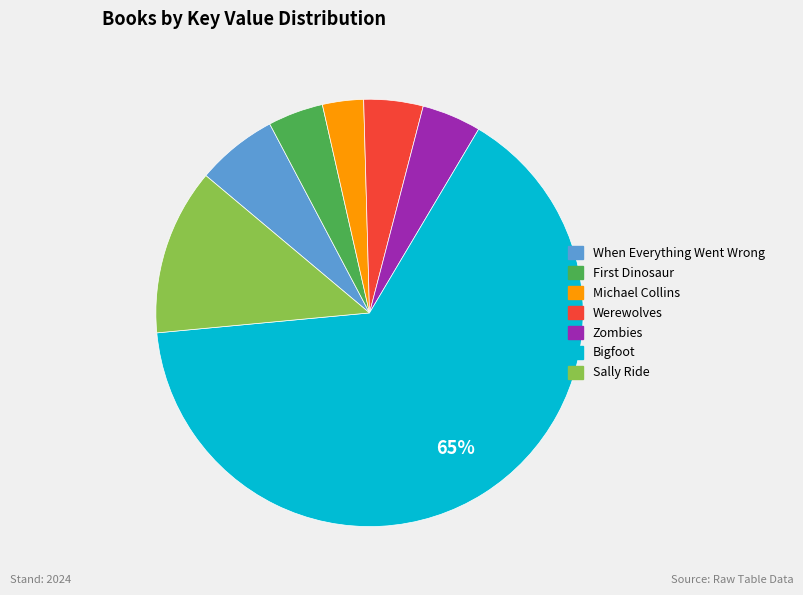

To the nearest percent, what percentage of the pie is Michael Collins?

3%